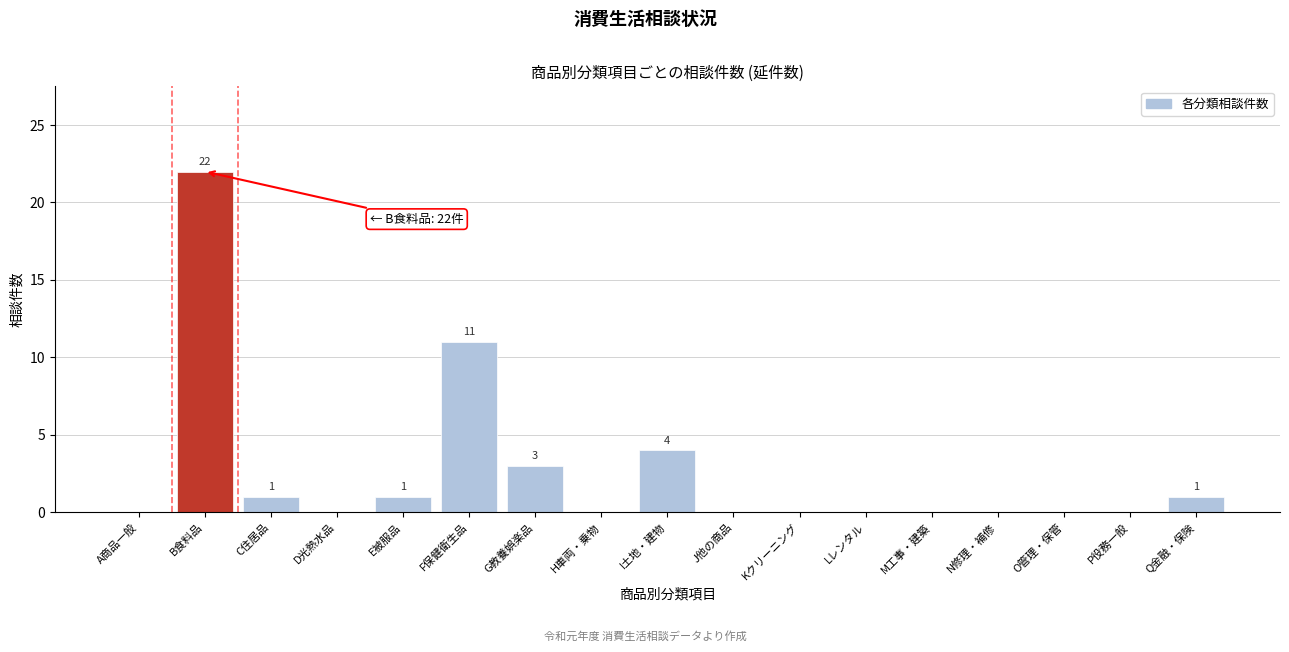

Reading left to right, transcribe all the data shown in this chart.

A商品一般=0	B食料品=22	C住居品=1	D光熱水品=0	E被服品=1	F保健衛生品=11	G教養娯楽品=3	H車両・乗物=0	I土地・建物=4	J他の商品=0	Kクリーニング=0	Lレンタル=0	M工事・建築=0	N修理・補修=0	O管理・保管=0	P役務一般=0	Q金融・保険=1